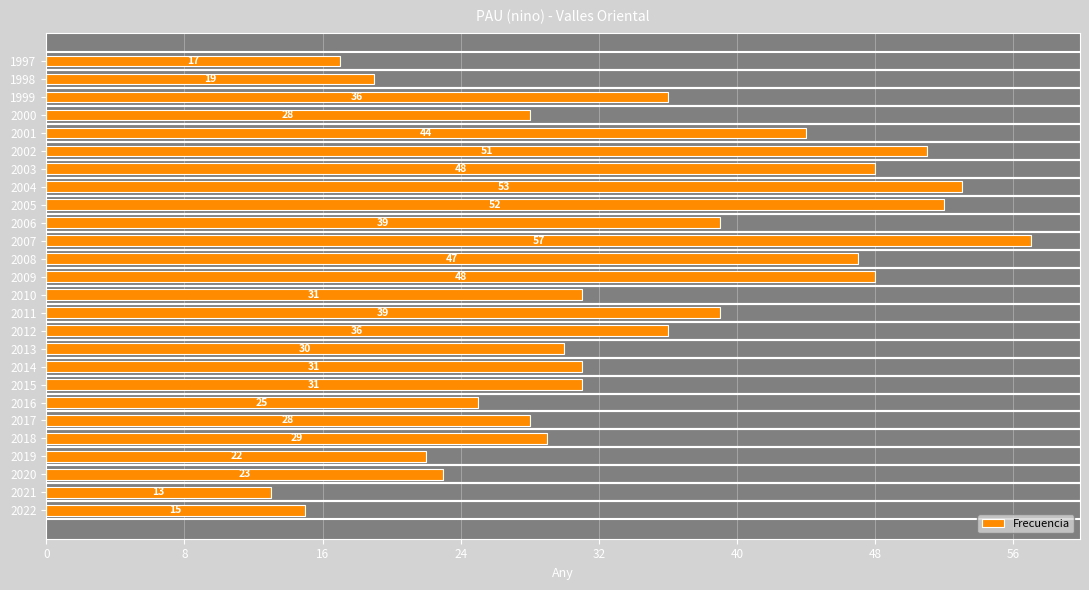

The chart shows a value of 51 at 2002. True or false?

True